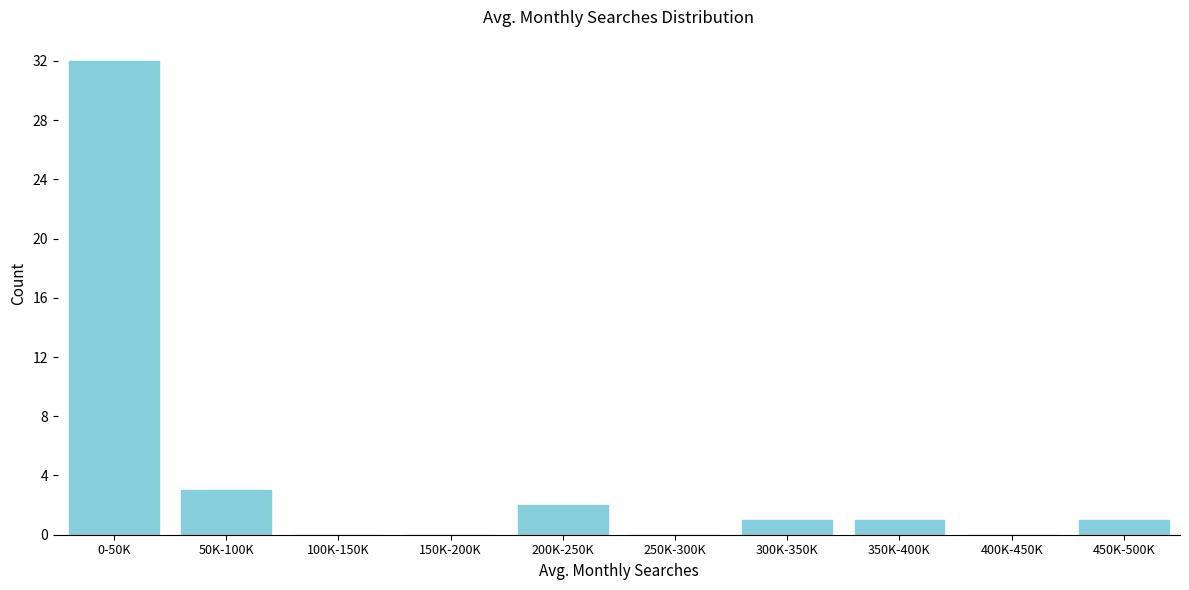

Reading right to left, transcribe all the data shown in this chart.

450K-500K=1	400K-450K=0	350K-400K=1	300K-350K=1	250K-300K=0	200K-250K=2	150K-200K=0	100K-150K=0	50K-100K=3	0-50K=32